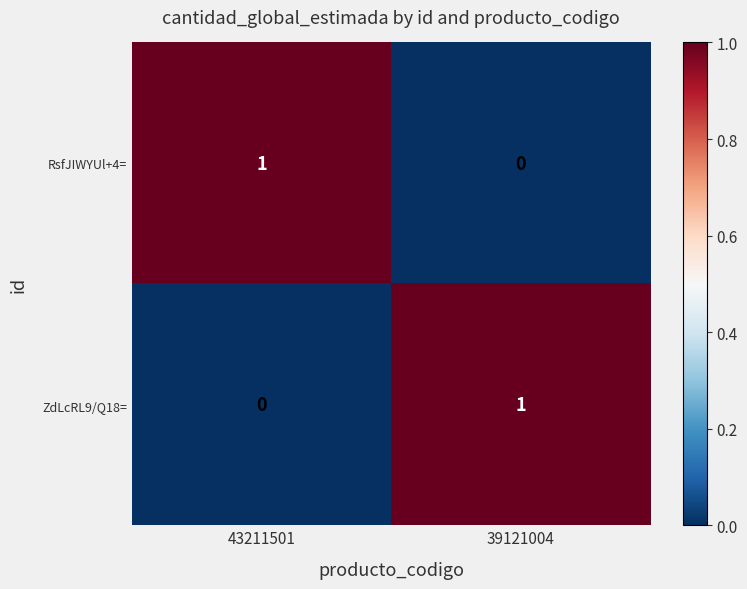

Is the value of ZdLcRL9/Q18= at 43211501 greater than the value of RsfJIWYUl+4= at 43211501?

No